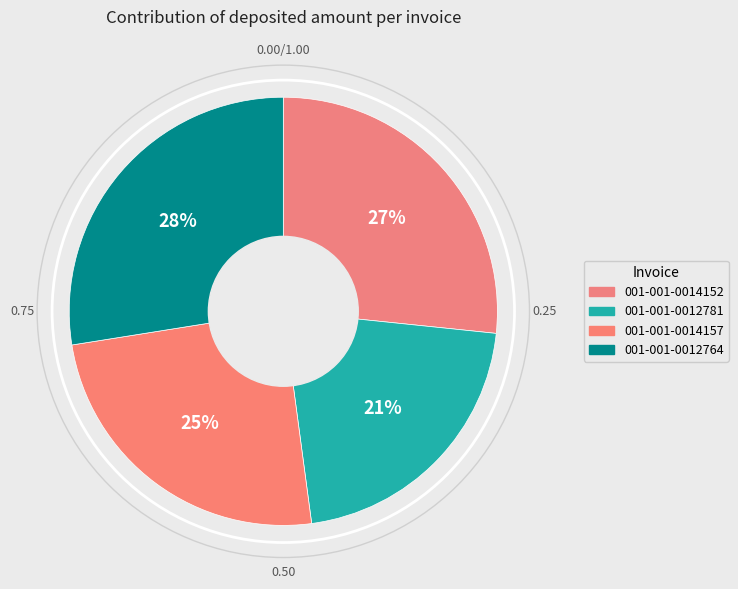

To the nearest percent, what is the combined percentage of 001-001-0014152 and 001-001-0012781?

48%